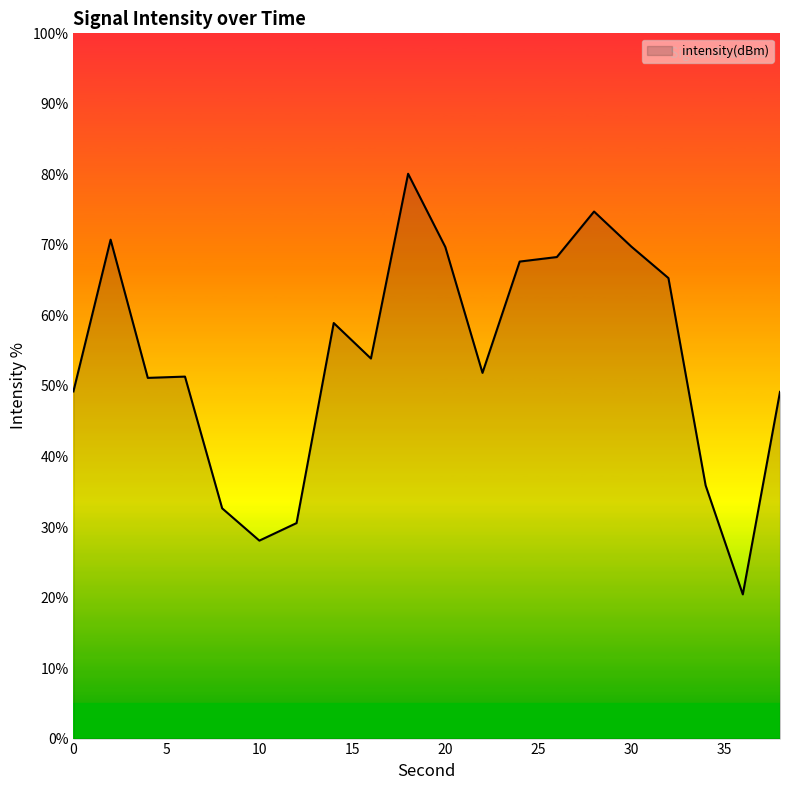

What is the minimum value shown in the chart?

20.4